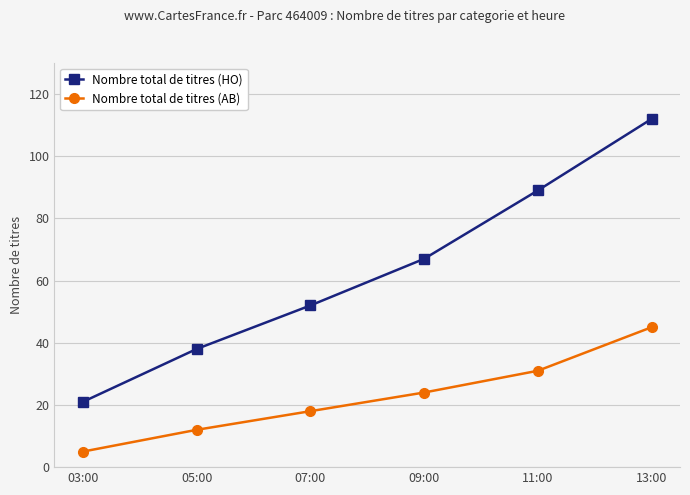

Which category has the highest value in the Nombre total de titres (HO) series?

13:00